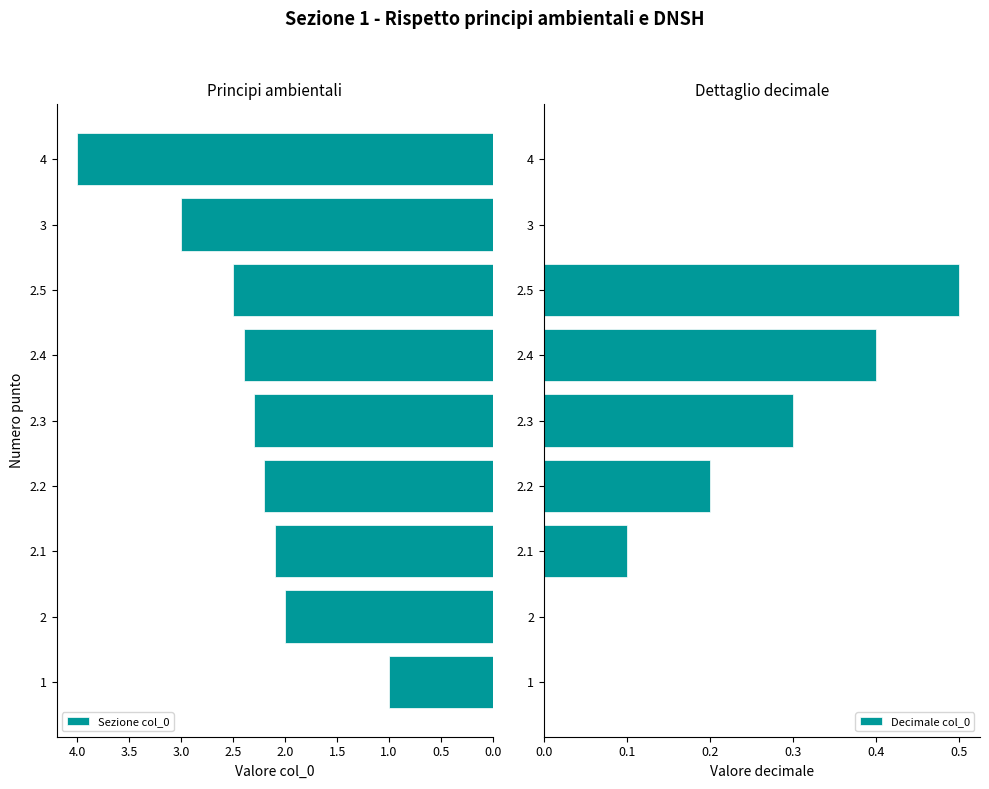

List the series in order of their overall mean, highest first.

Sezione col_0, Decimale col_0